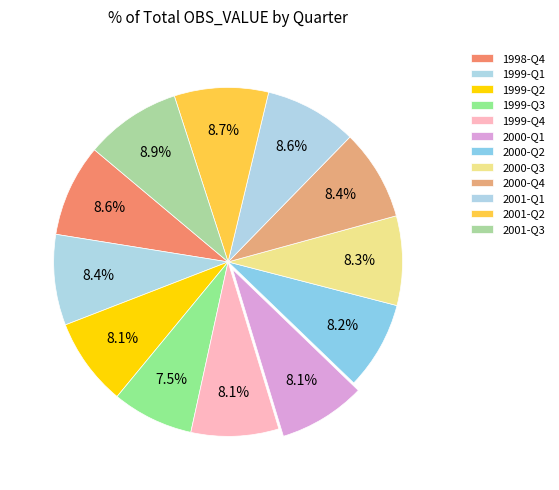

Rank the categories by value from lowest to highest.

1999-Q3, 2000-Q1, 1999-Q4, 1999-Q2, 2000-Q2, 2000-Q3, 1999-Q1, 2000-Q4, 2001-Q1, 1998-Q4, 2001-Q2, 2001-Q3